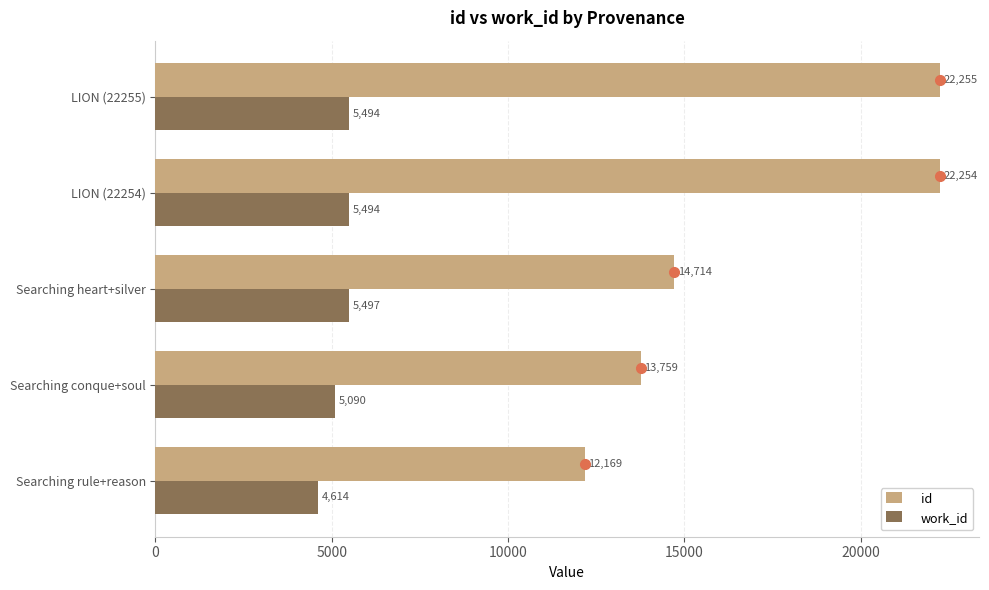

Which series has the largest total across all categories?

id